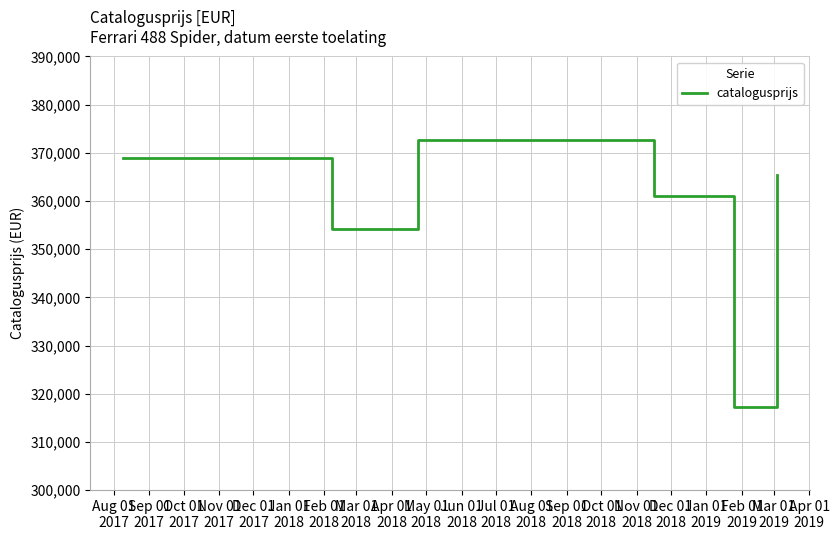

What is the minimum value shown in the chart?

317294